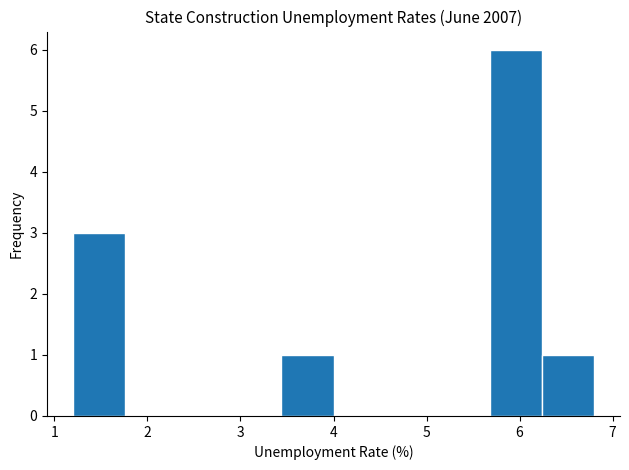

Over which range of the x-axis is the bar tallest?

5.68 to 6.24